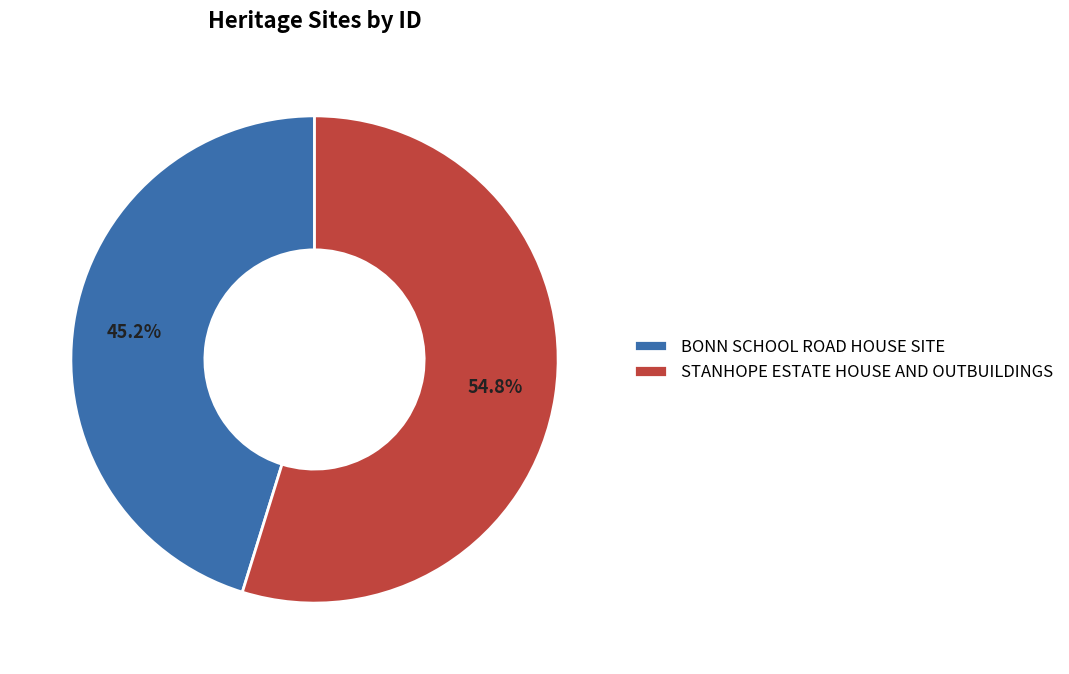

To the nearest percent, what is the difference between the largest and smallest slice percentages?

10%